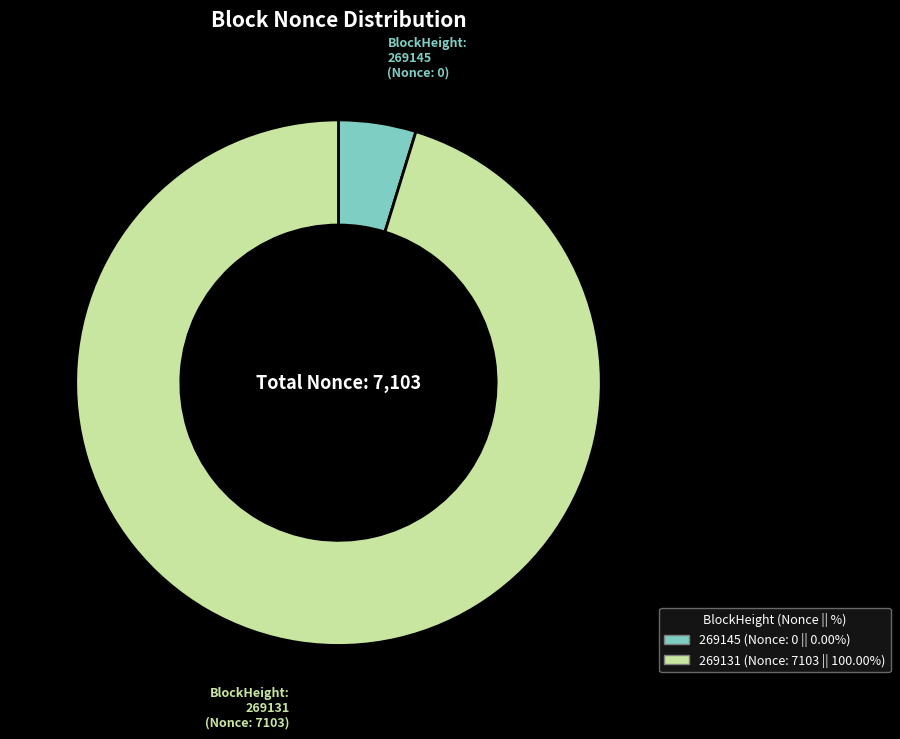

Rank the categories by value from highest to lowest.

269131, 269145